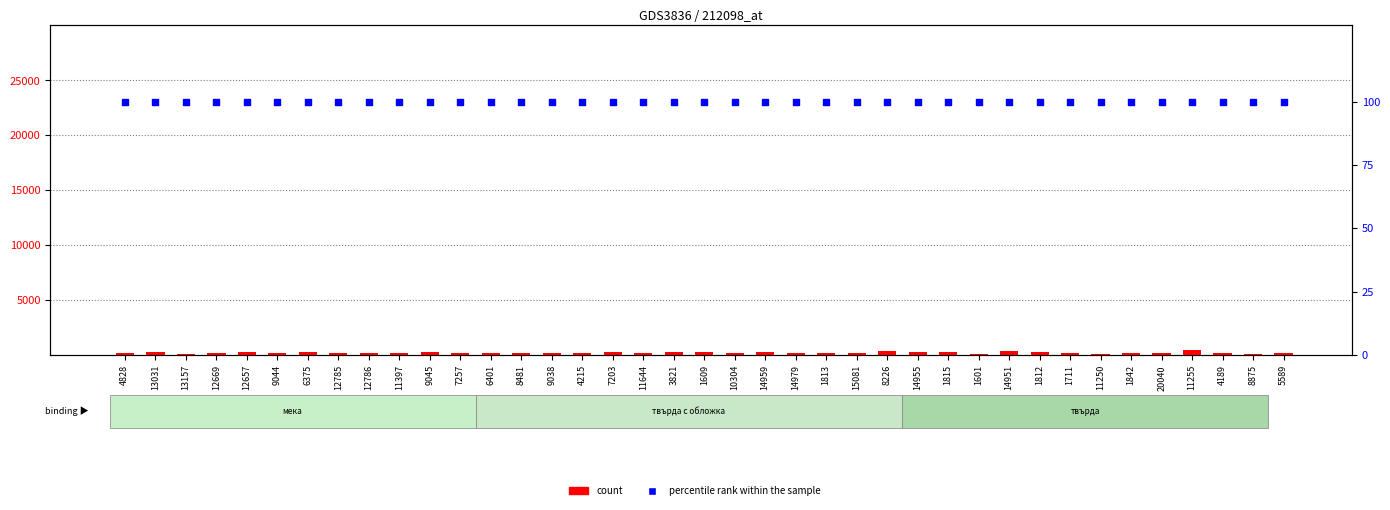

At how many categories does at least one series exceed 454?

1